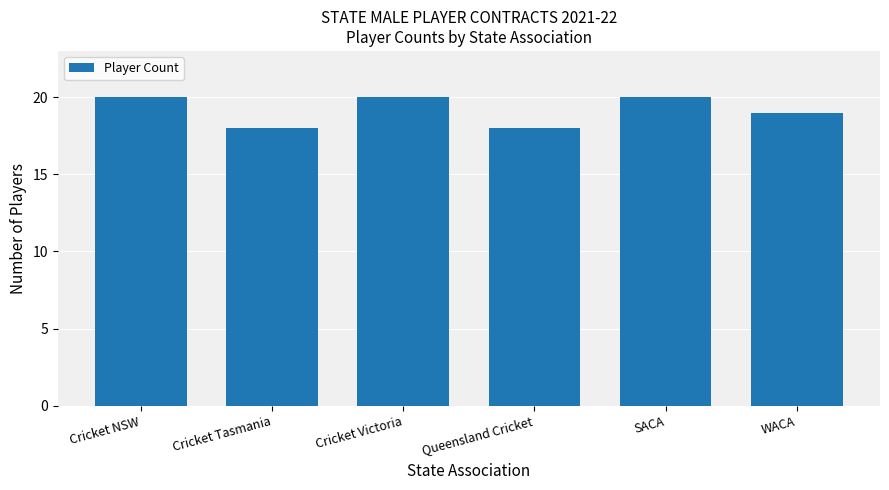

What is the value of the 5th bar from the left?

20